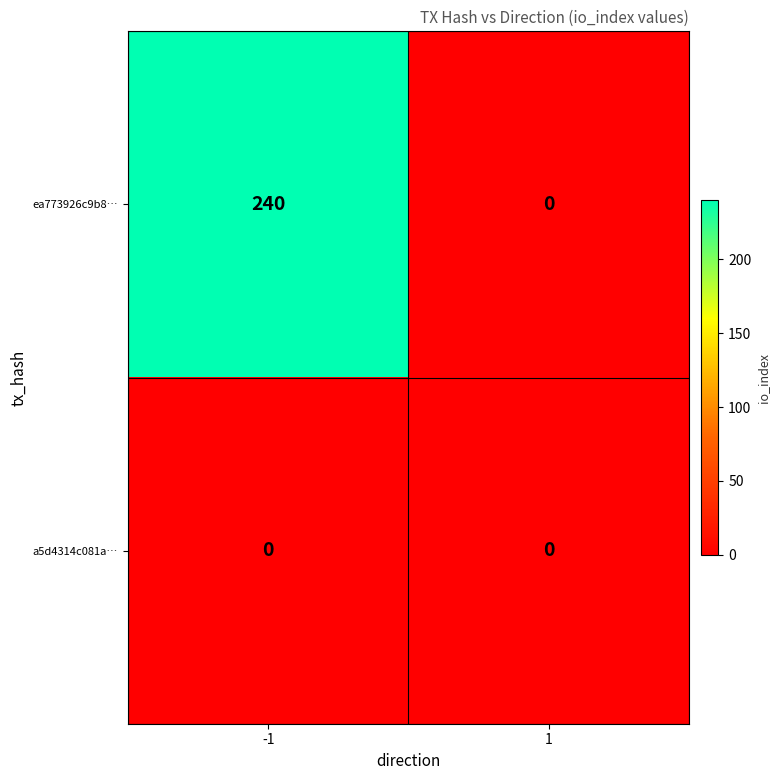

Is it true that ea773926c9b8… equals 0 at 1?

True